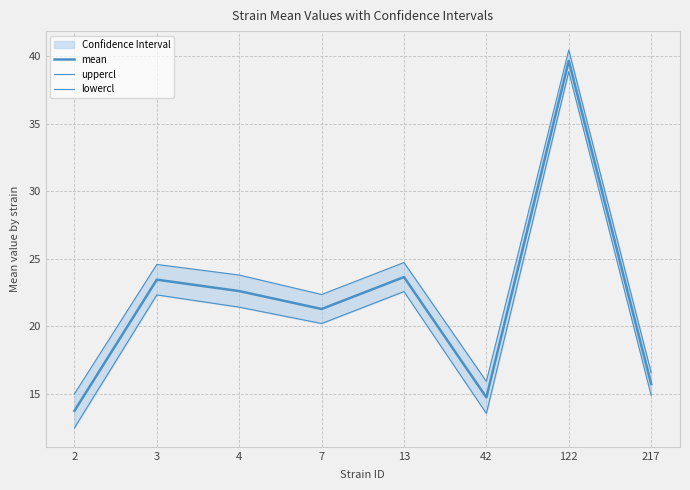

True or false: mean and lowercl intersect in this chart.

False